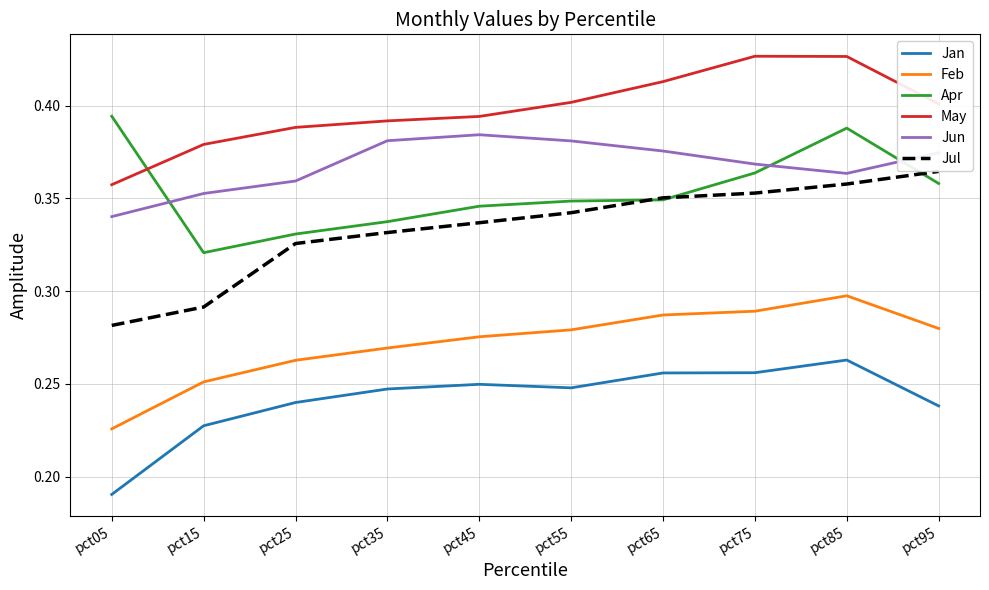

Is the value of Jun at pct55 greater than the value of May at pct25?

No